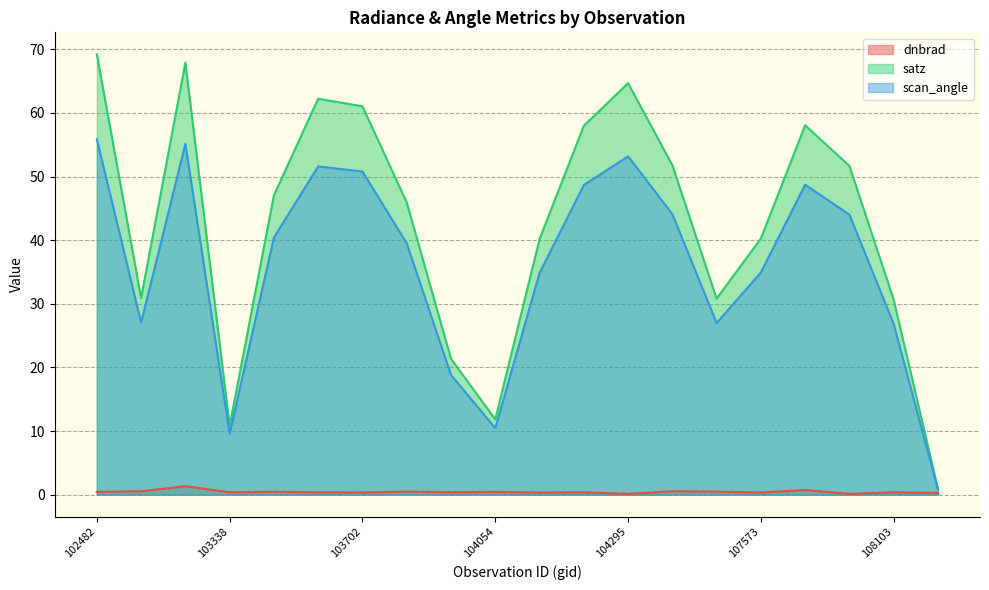

What is the approximate value of scan_angle at 108103?

26.8